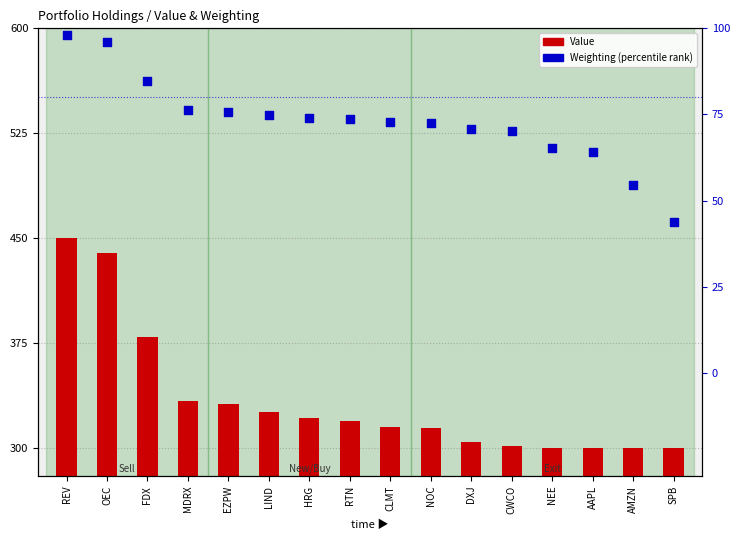

Which series reaches the maximum Y coordinate?

Value (normalized)